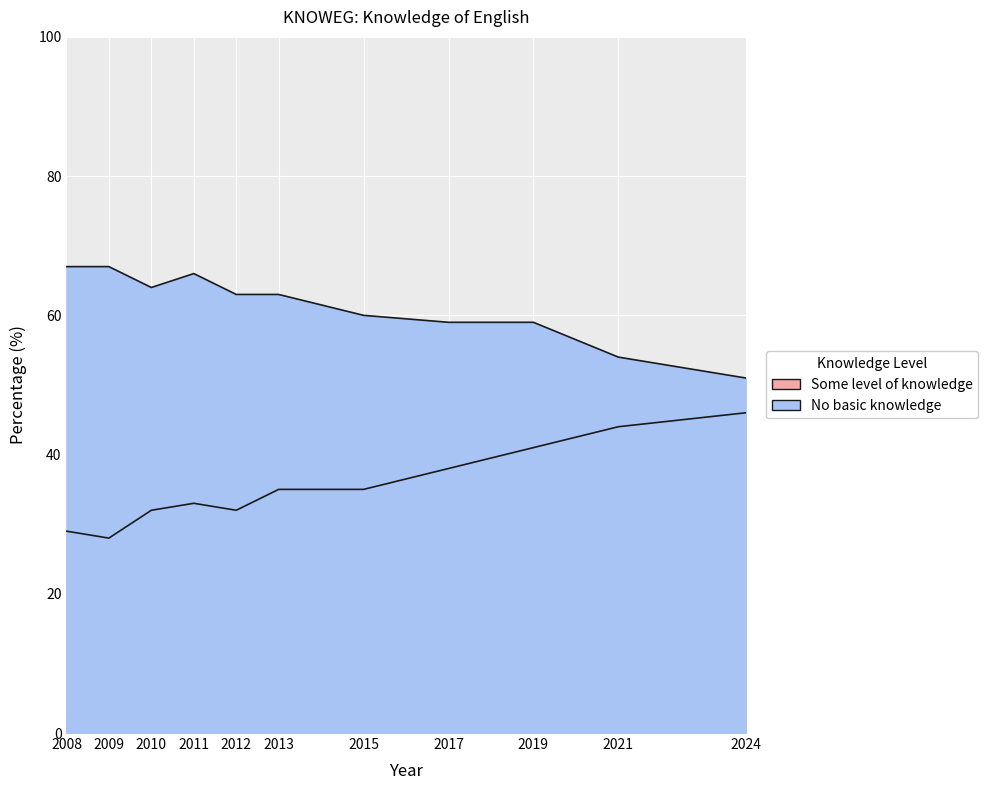

What is the difference between the maximum and minimum values in the No basic knowledge series?

16